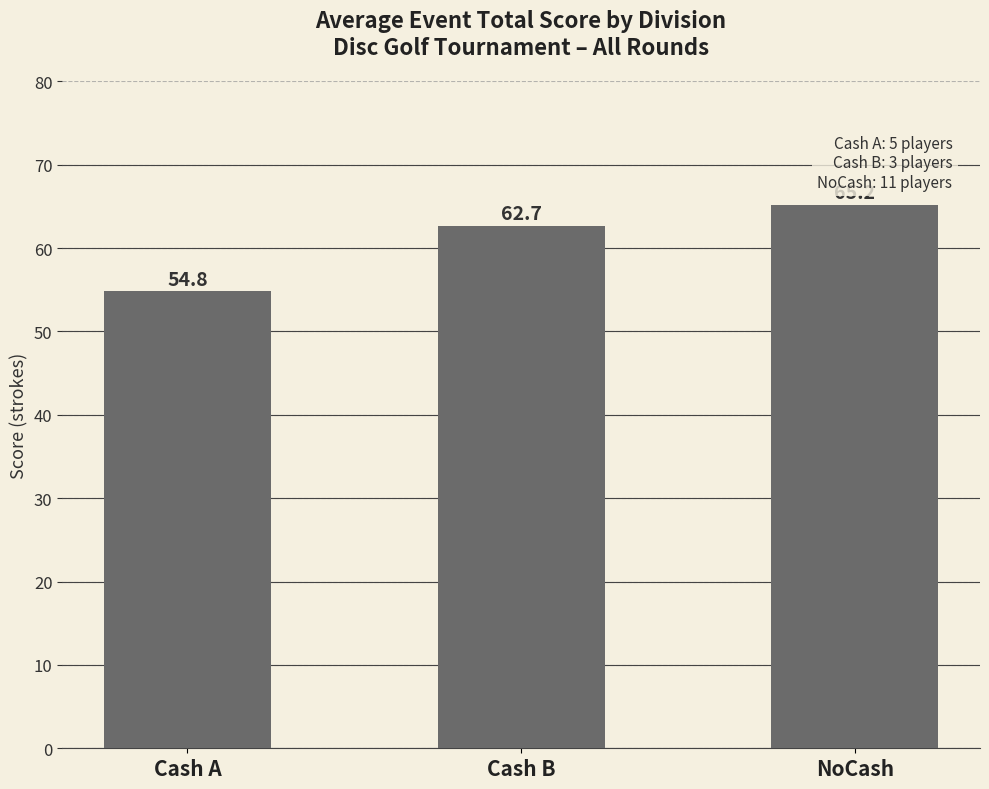

Reading left to right, list all the values displayed in this chart.

Cash A=54.8	Cash B=62.7	NoCash=65.2